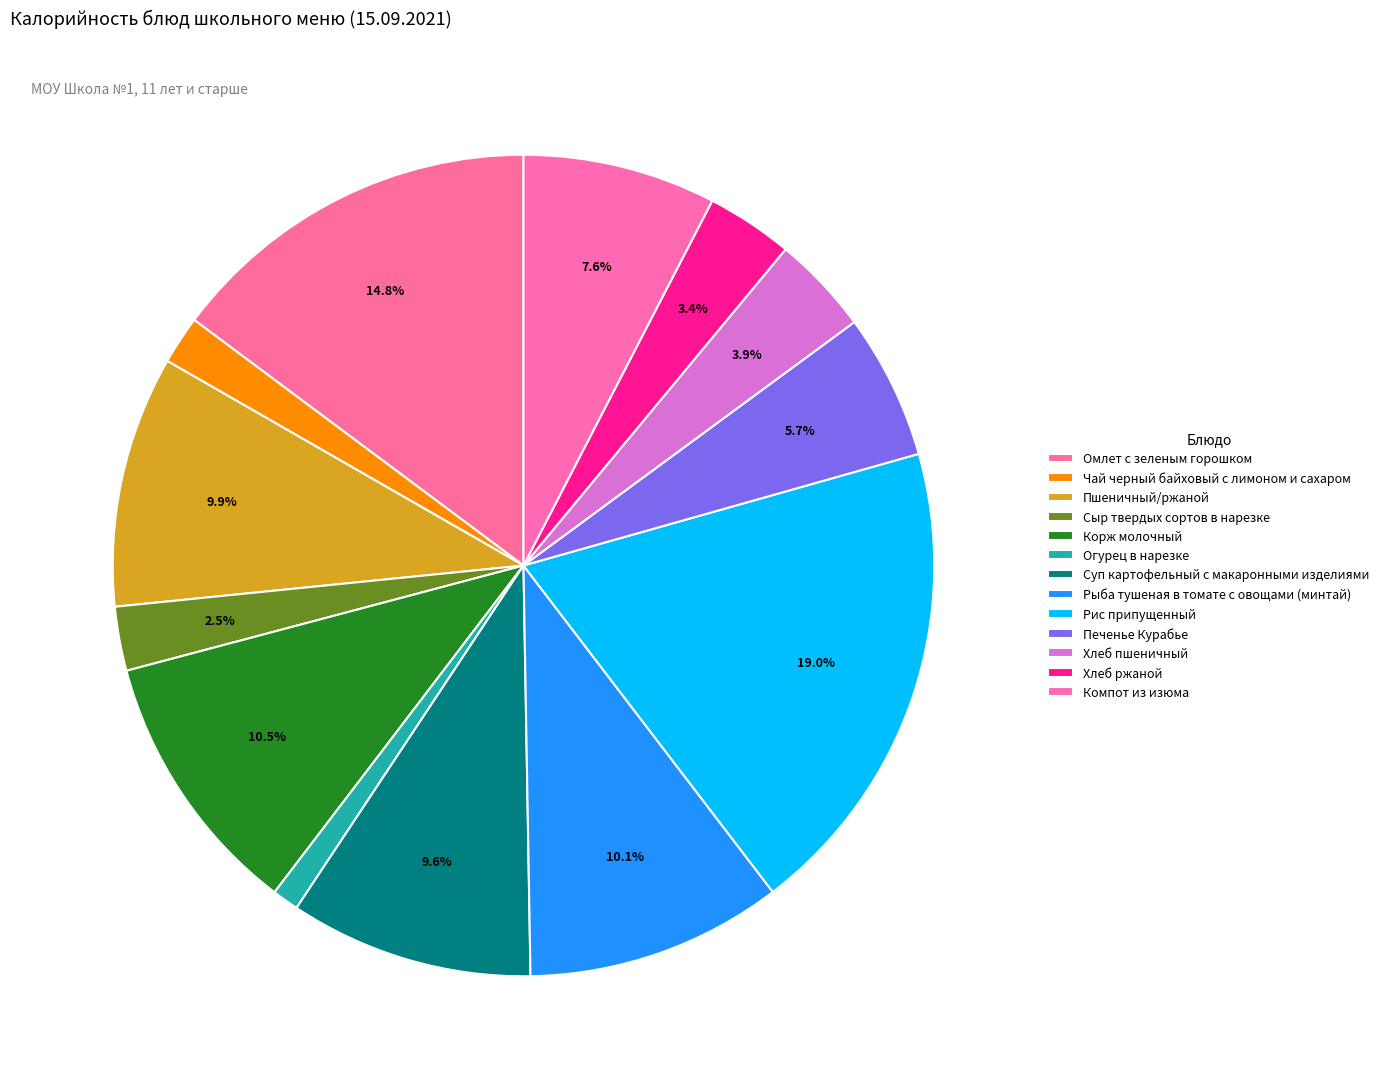

Count the number of slices in the pie.

13